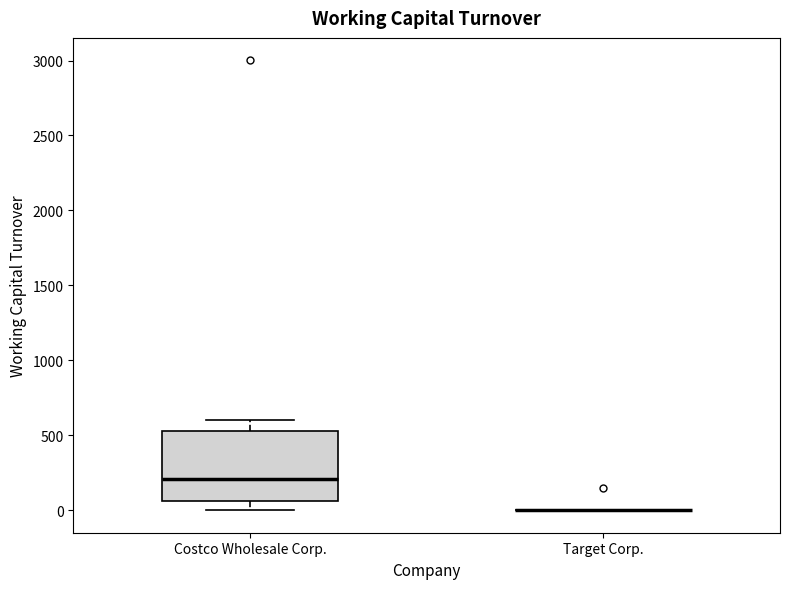

Where does the lower whisker of the box for Costco Wholesale Corp. end on the y-axis? The values are not printed on the chart, so give them approximately, as read against the axis.

0